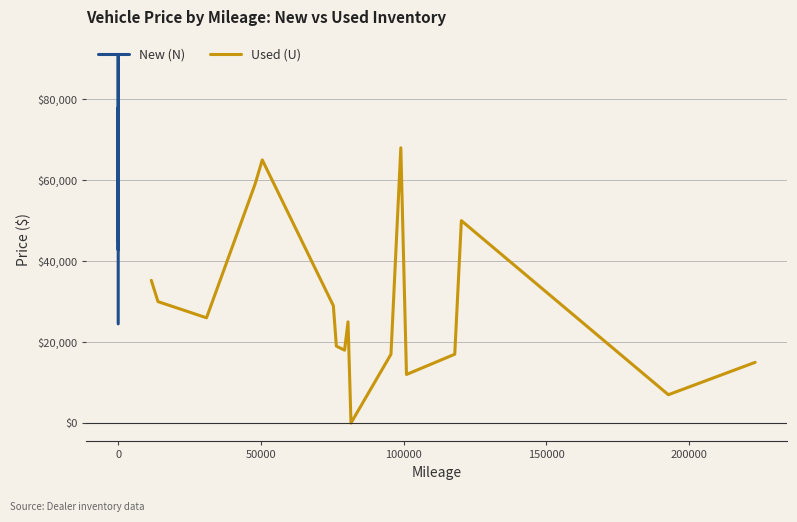

Reading right to left, list all the values displayed in this chart.

New (N): 69560	44790	57425	77940	59770	54285	42735	90849	75345	65430	61615	40980	37690	34640	31745	28090	24505
Used (U): 14995	6995	49995	16995	11995	67995	16995	0	24995	17995	18995	28995	64995	58995	25995	29995	35250